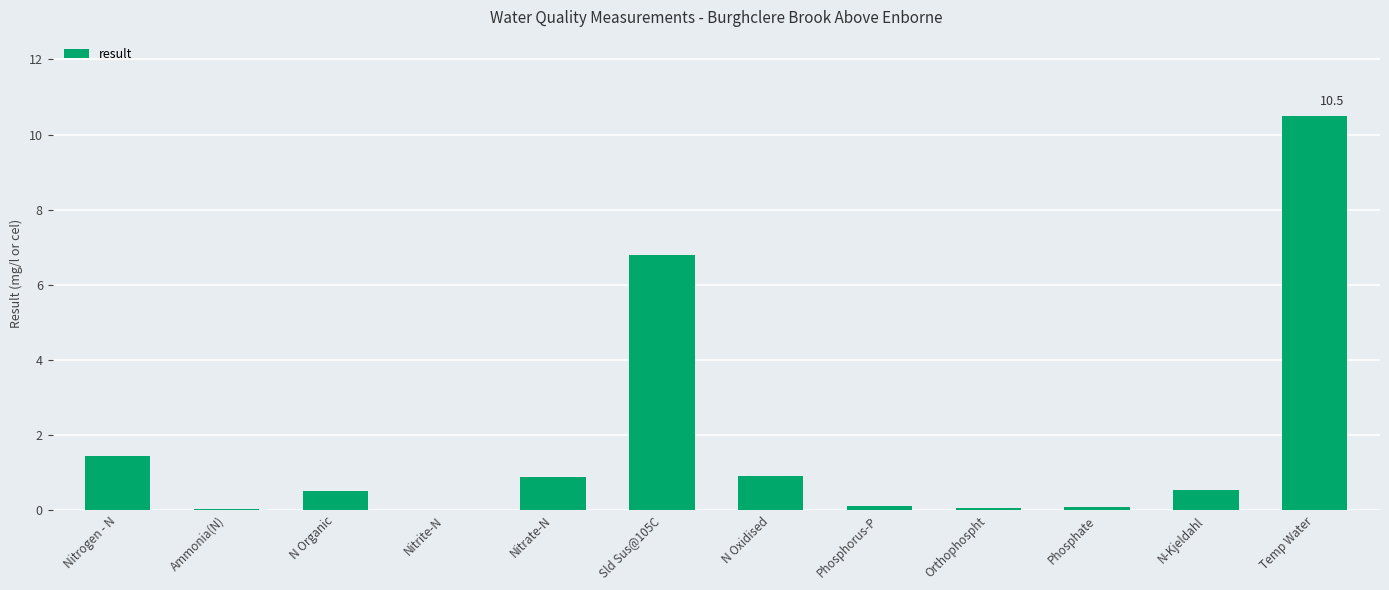

What is the approximate value at Nitrogen - N?

1.4